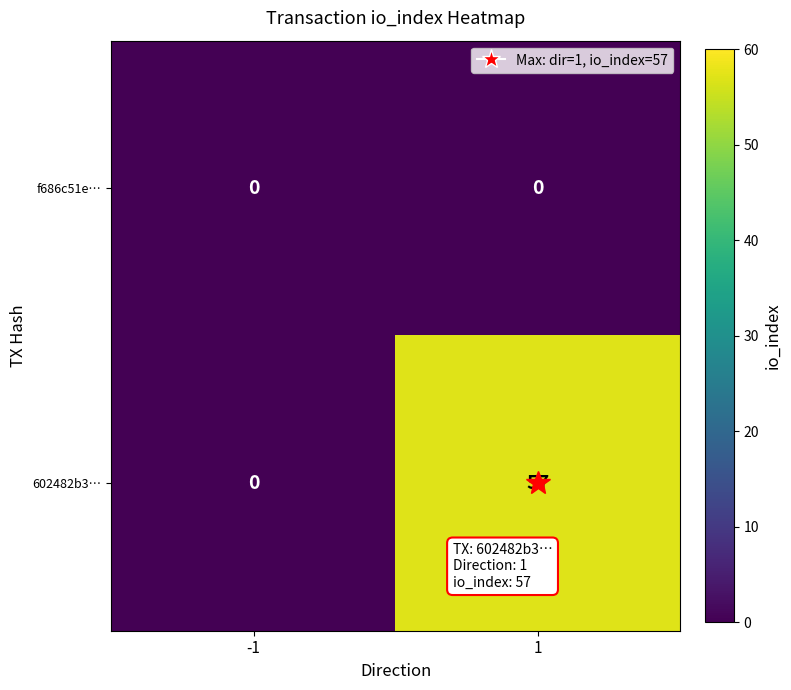

What is the sum of the 602482b3… values at 1 and -1?

57